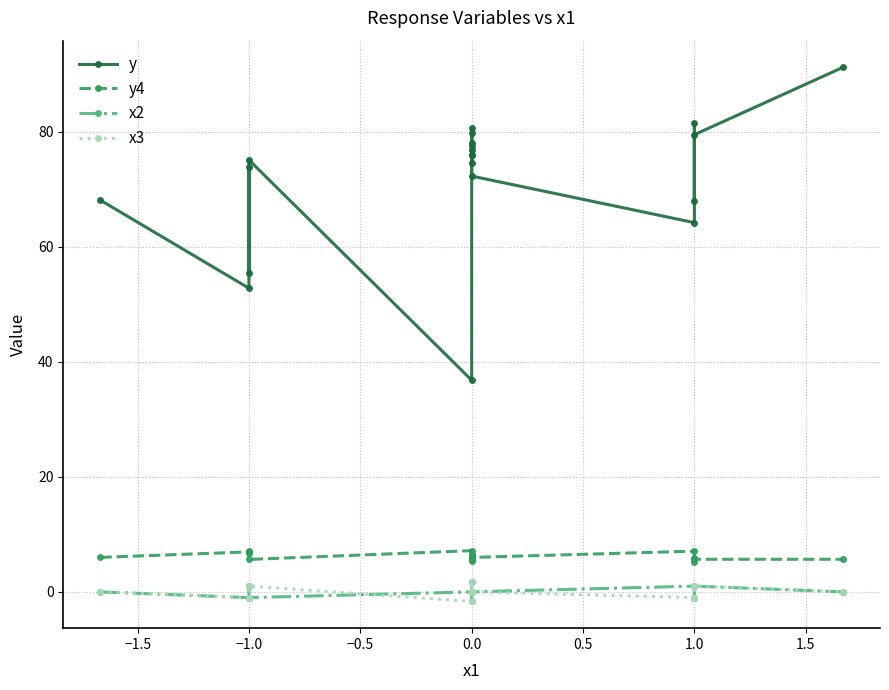

How many negative values does the x2 series have?

5